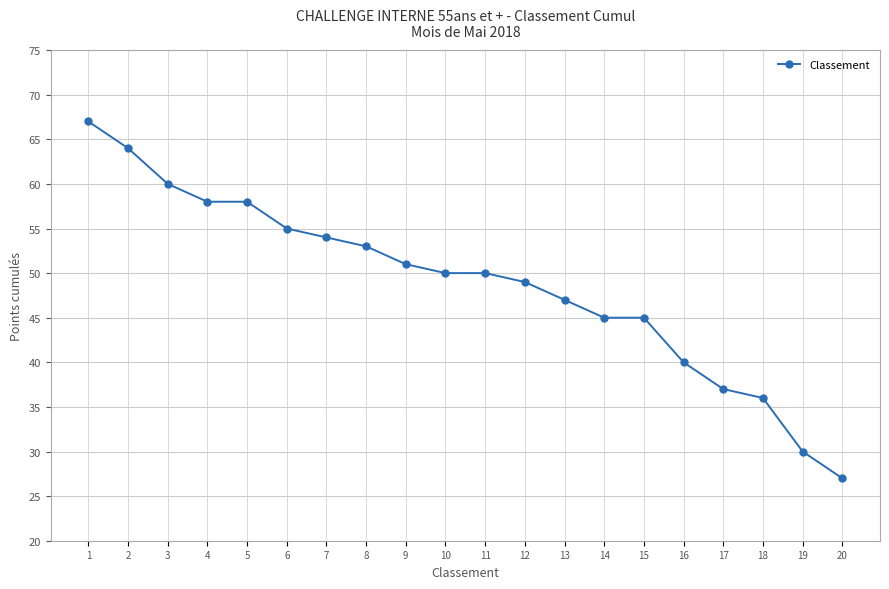

How many series are shown in this chart?

1